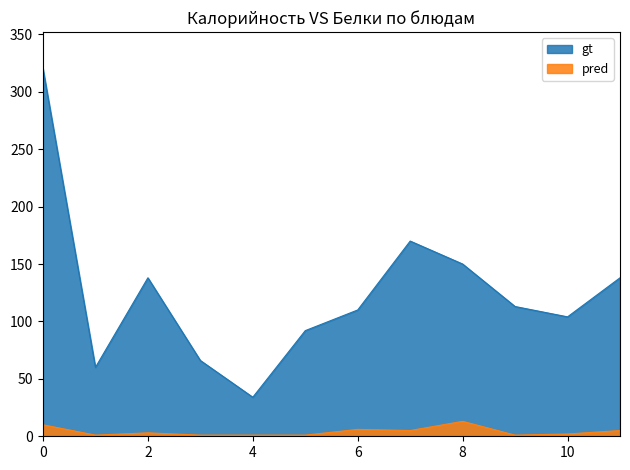

True or false: pred and gt intersect in this chart.

False